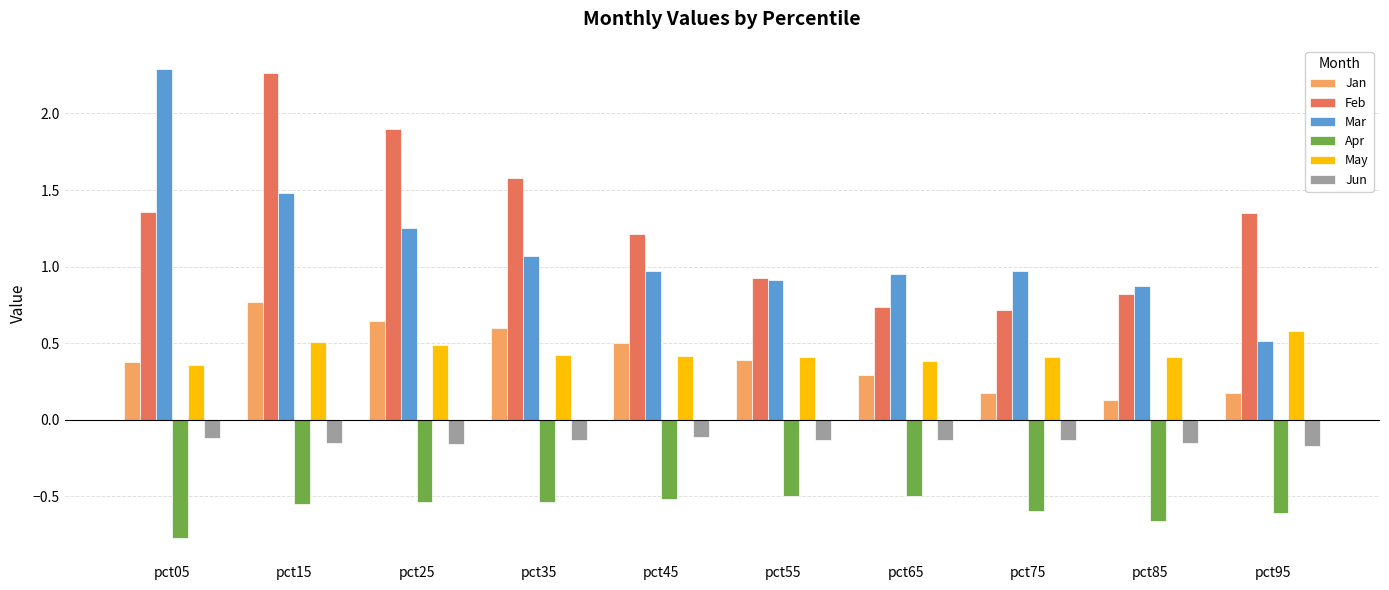

What is the sum of the May values at pct55 and pct75?

0.8